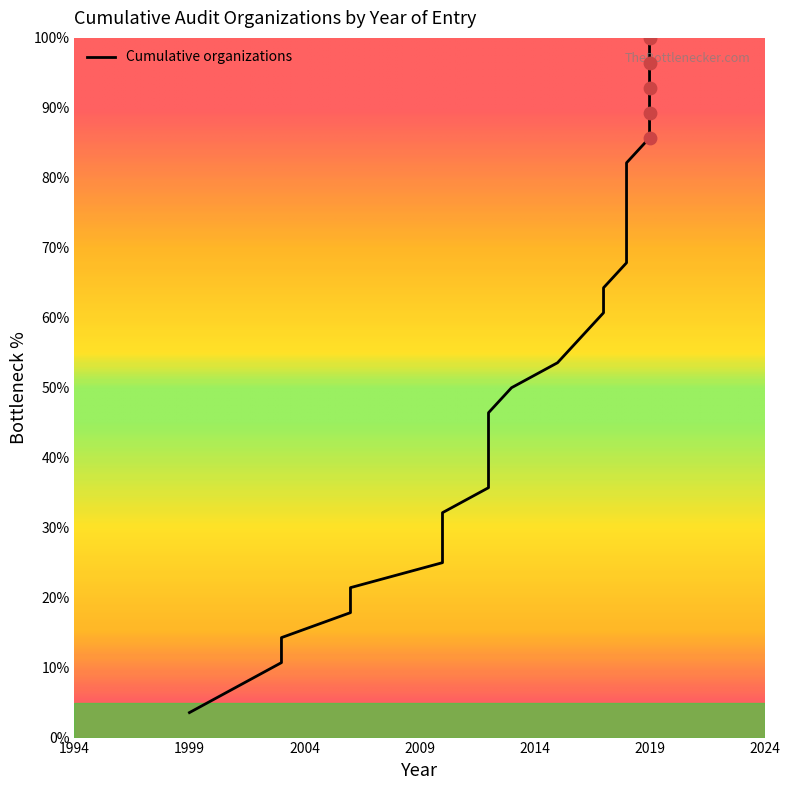

Between 2018 and 2006, which is larger?

2018